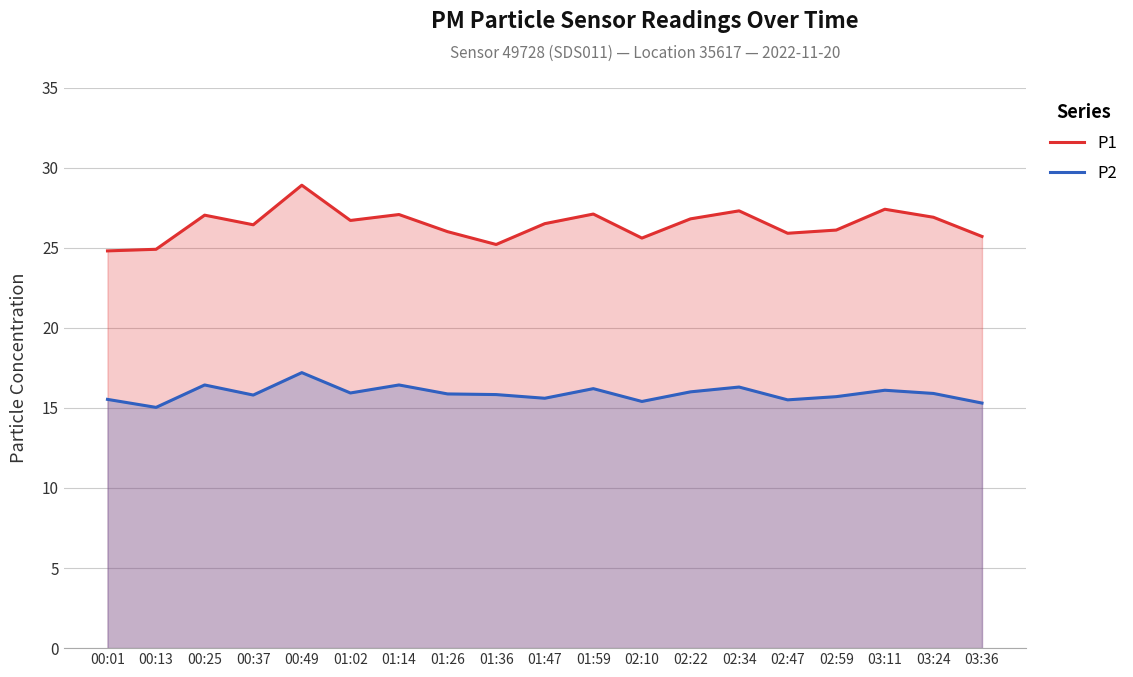

What position from the right is 00:13?

18